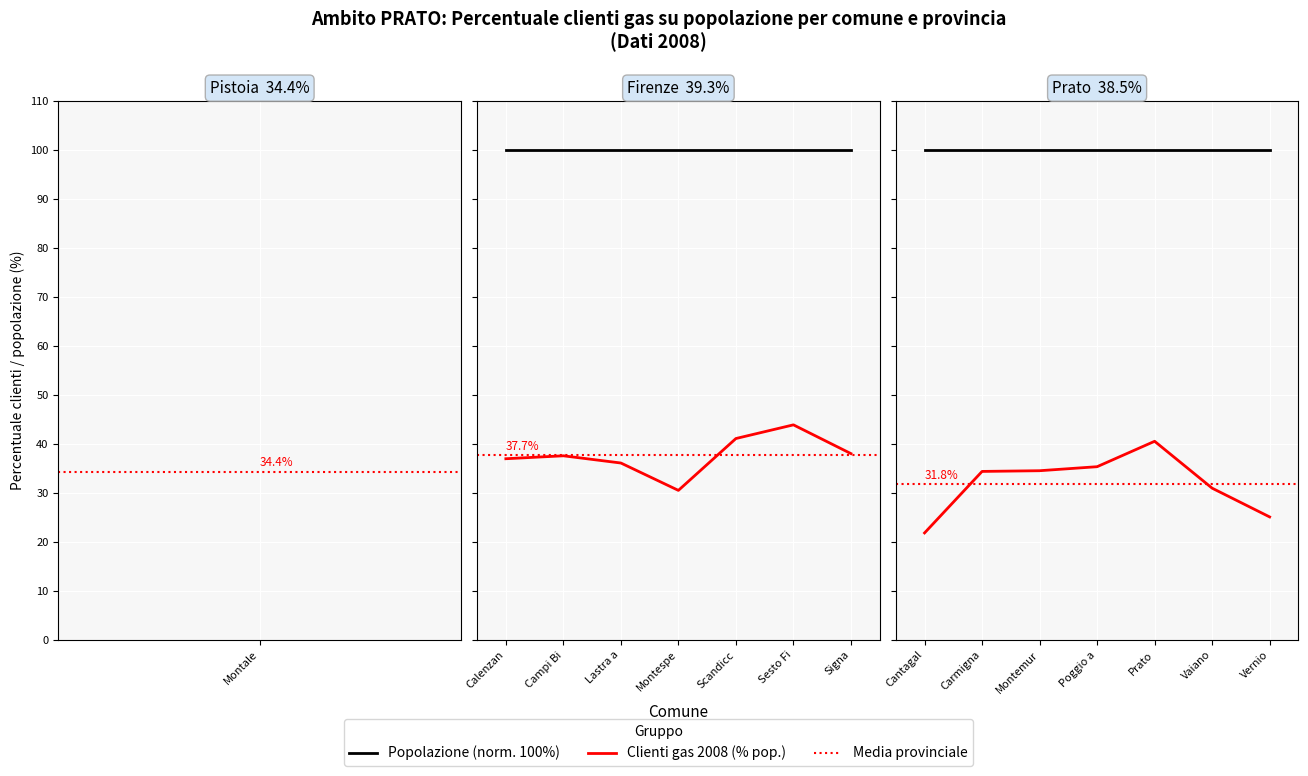

What is the maximum value for Popolazione norm.?

100.0